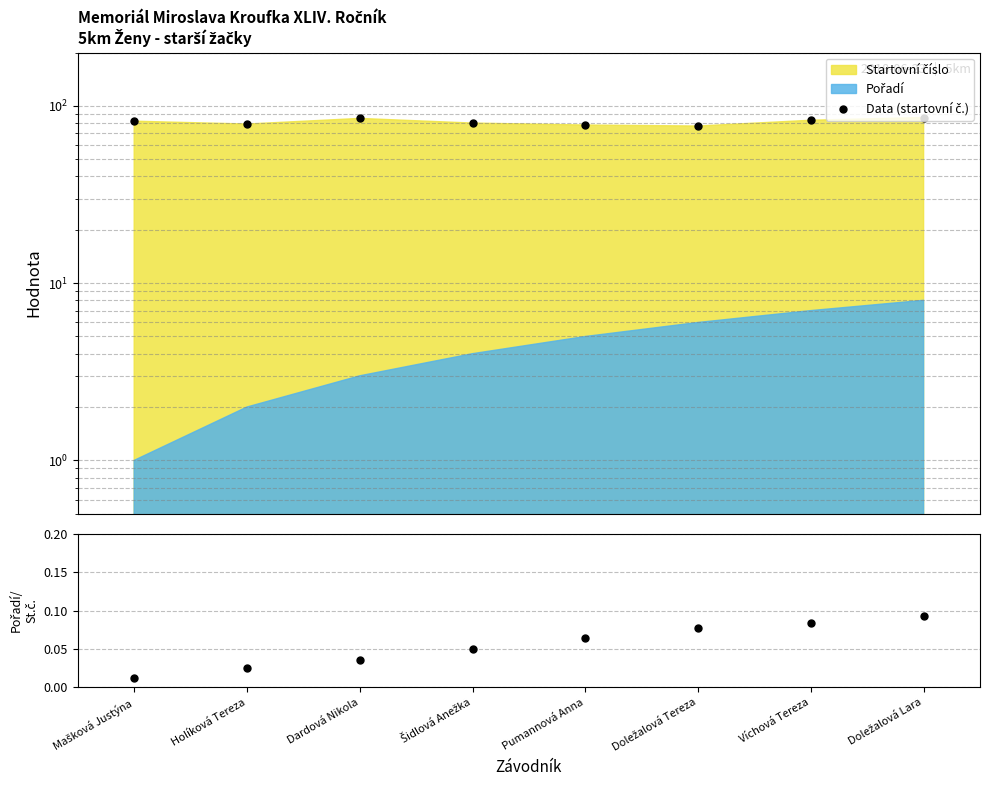

What is the spread (max minus min) of values at Dardová Nikola?

85.0